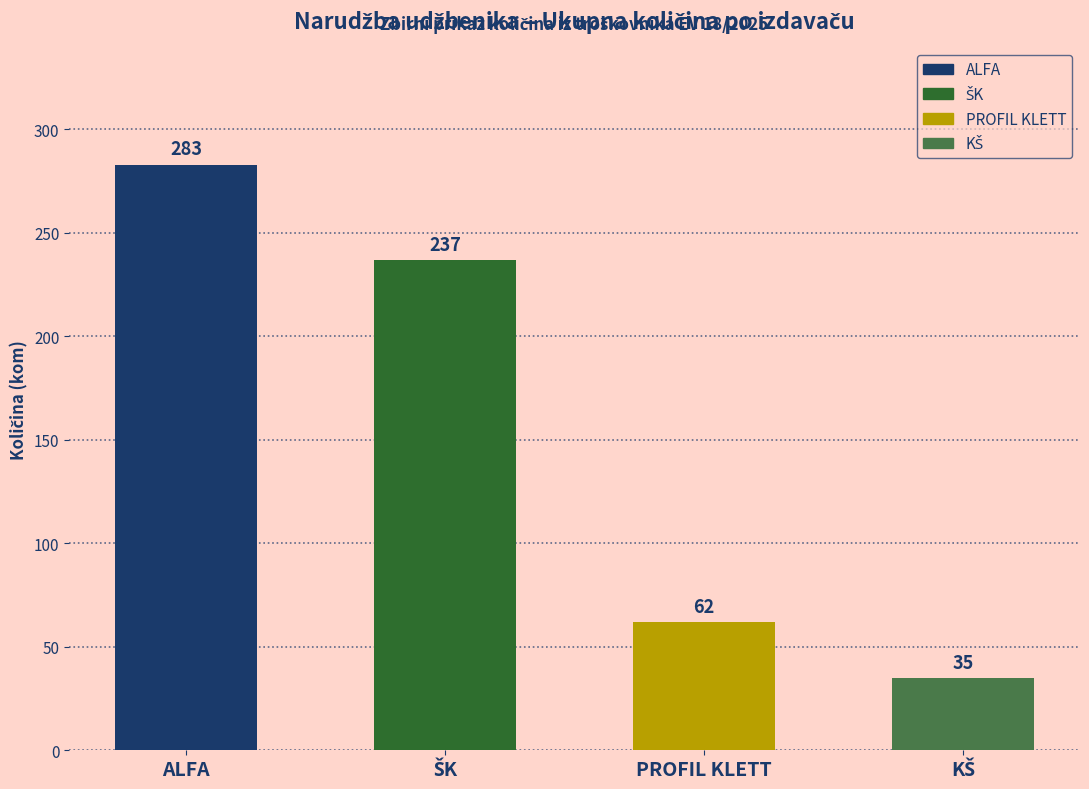

What is the label of the 3rd bar from the left?

PROFIL KLETT